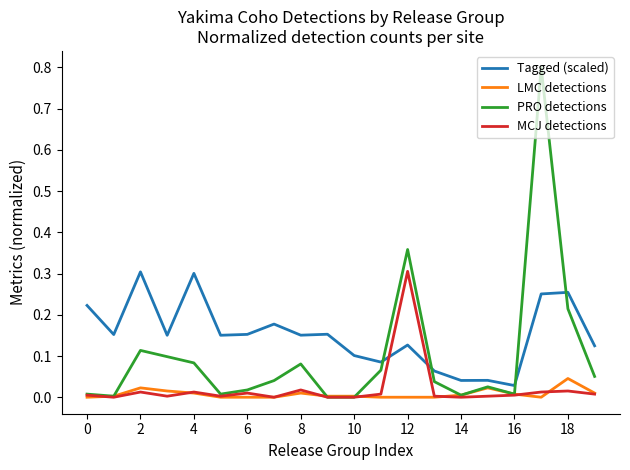

Which series has the largest range (max minus min)?

PRO detections